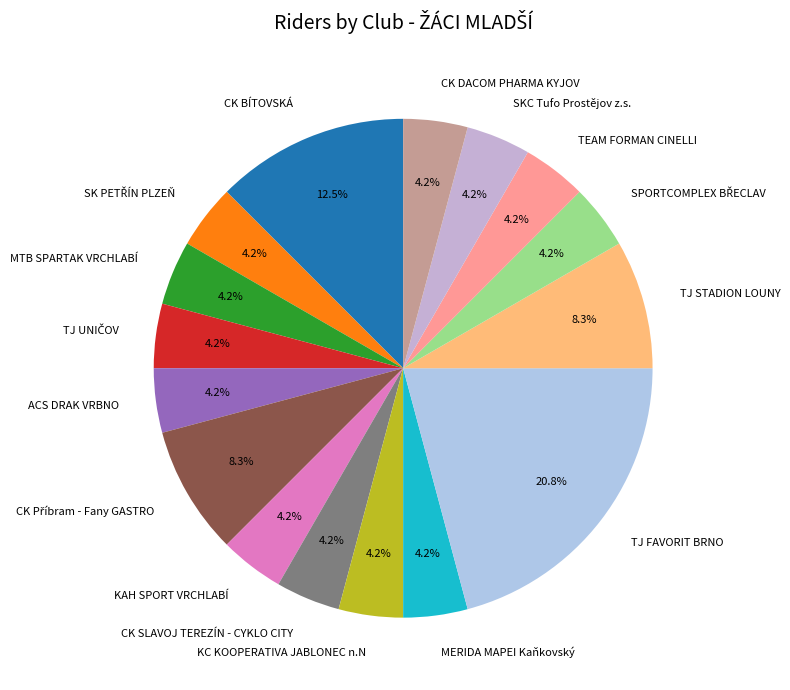

How many slices are in this pie chart?

16